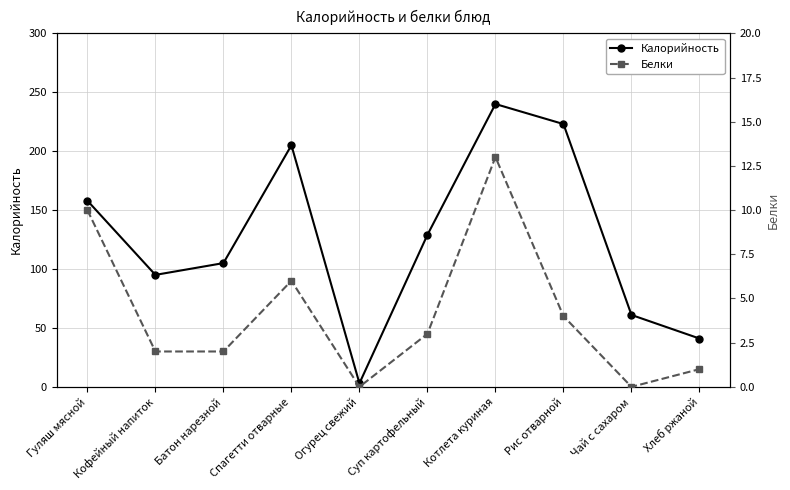

Is it true that Белки equals -7 at Огурец свежий?

False